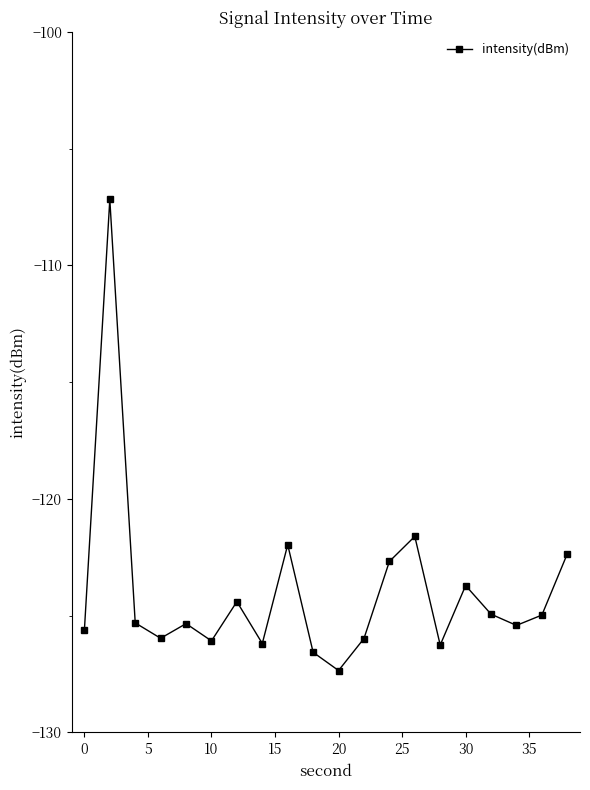

How many lines are shown in the chart?

1